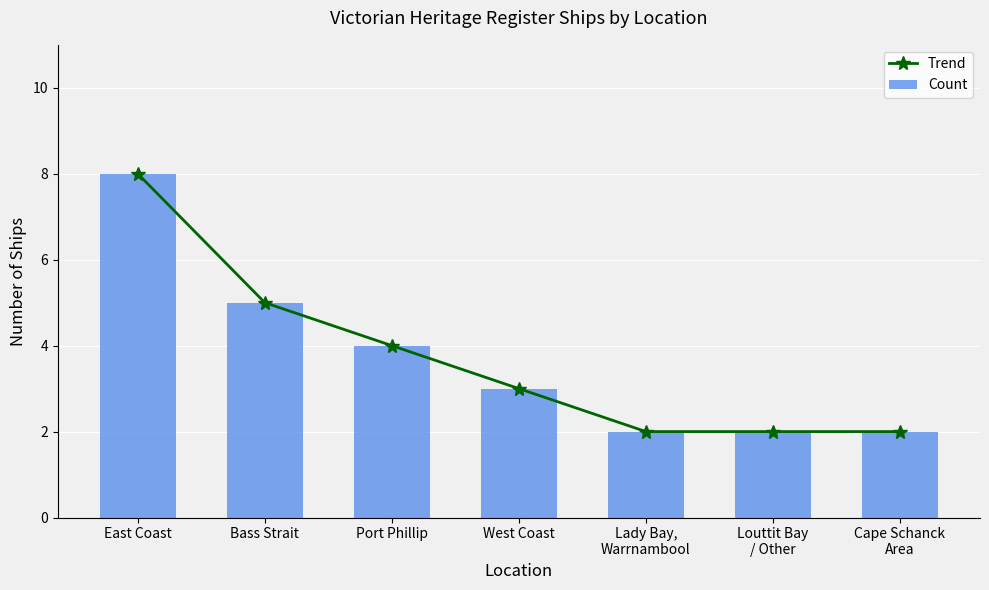

Reading left to right, list all the values displayed in this chart.

Trend: 8	5	4	3	2	2	2
Count: 8	5	4	3	2	2	2